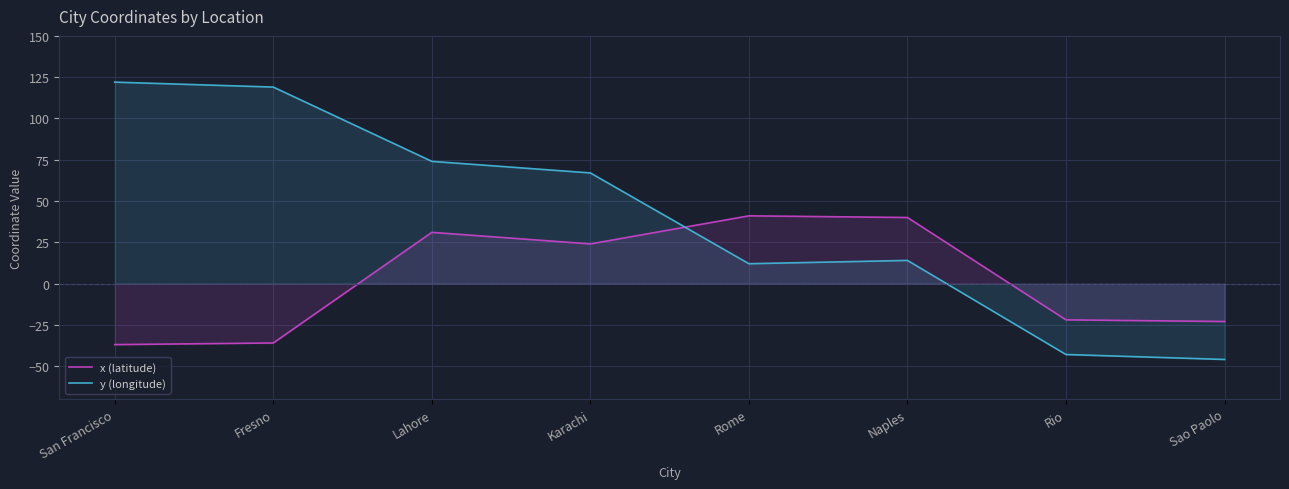

At which category does y (longitude) reach its first local peak?

Naples